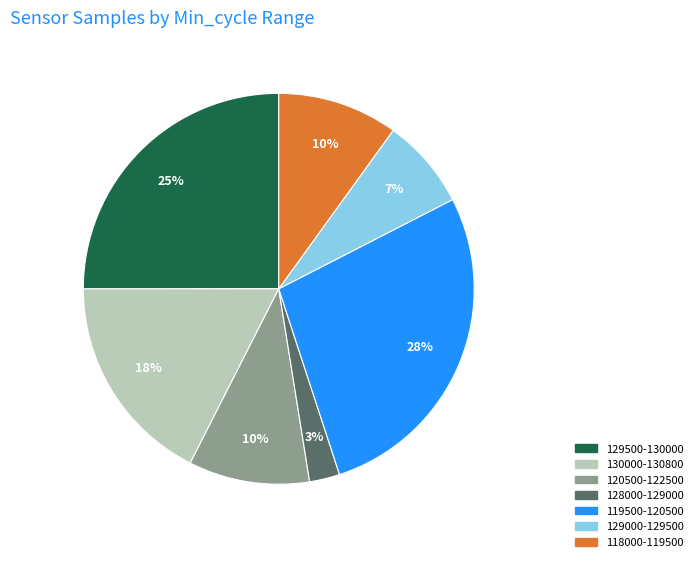

Does any single category account for the majority?

No